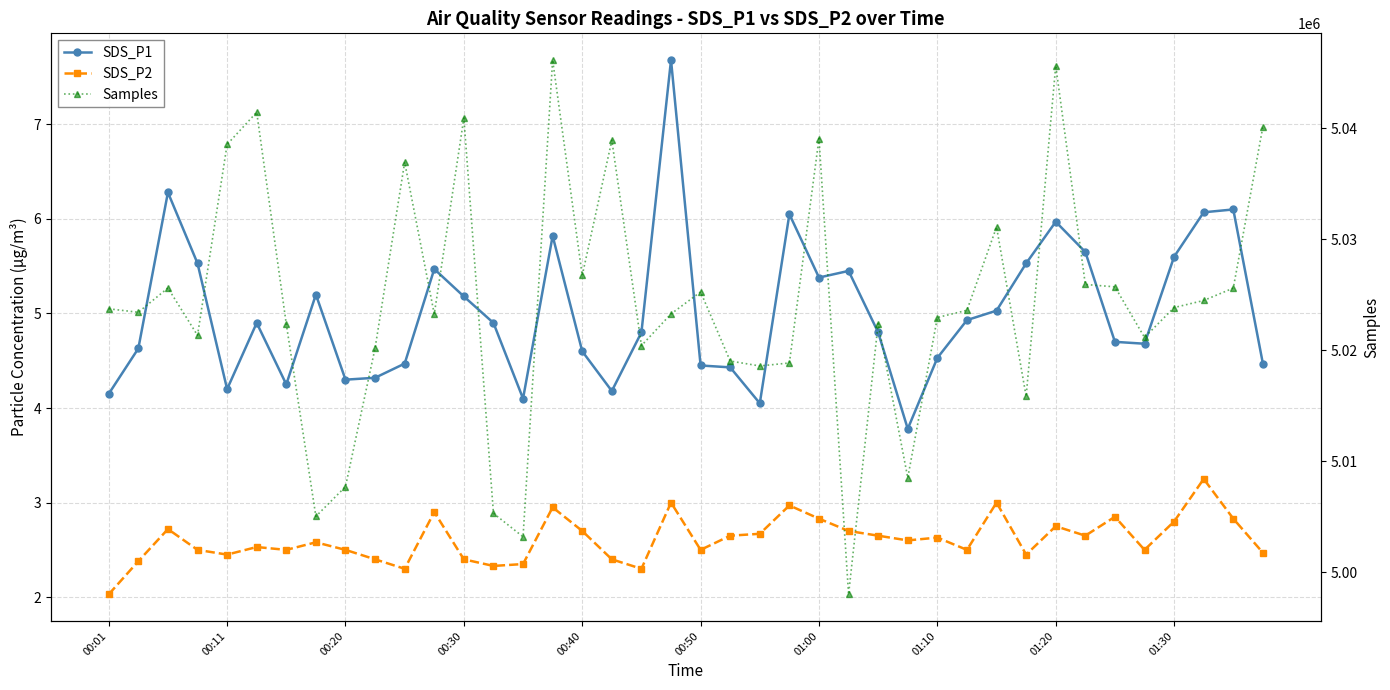

At which category is the sum across all series the highest?

15